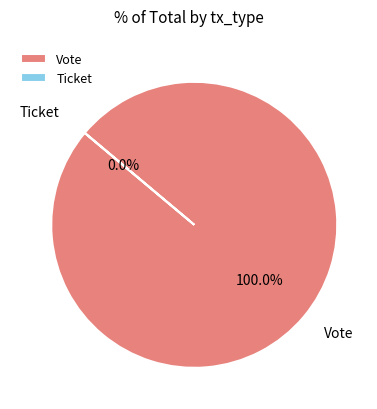

The Vote slice represents 100% of the pie. True or false?

True